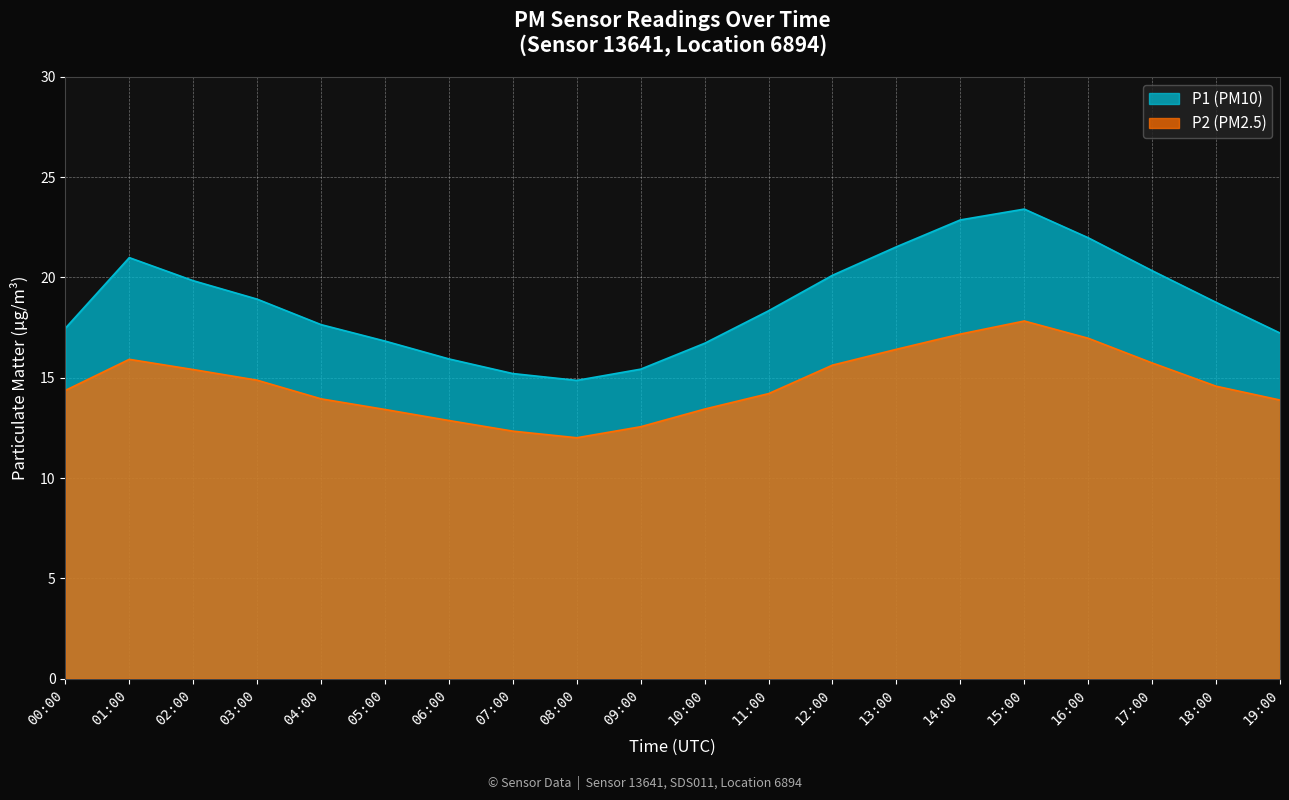

What is the spread (max minus min) of values at 06:00?

3.1